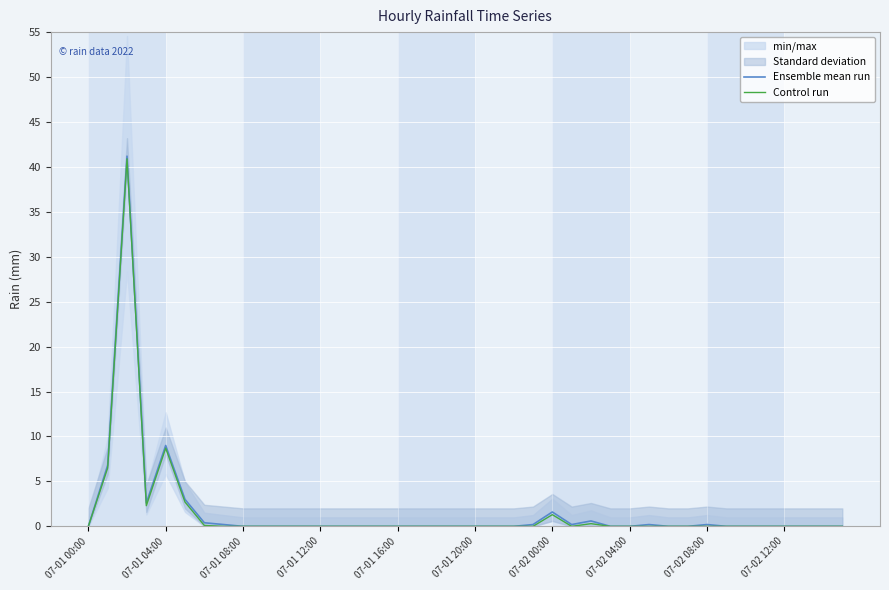

True or false: Ensemble mean run has a value of -22.7 at 07-02 12:00.

False